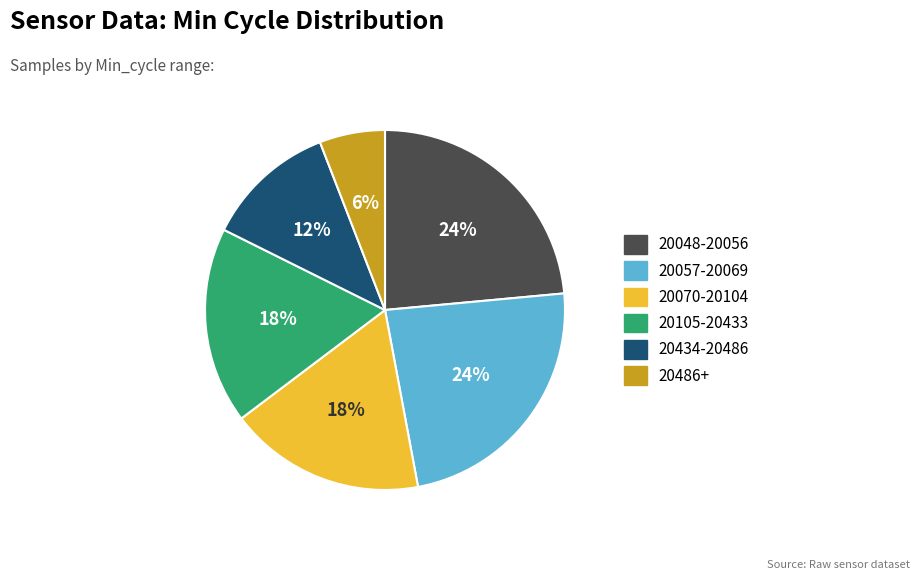

The 20434-20486 slice represents 12% of the pie. True or false?

True